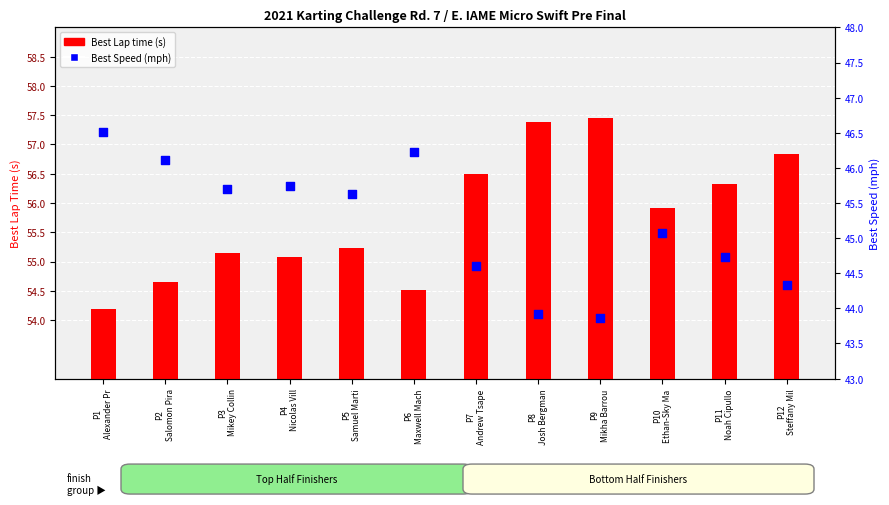

Which series contains the lowest Y value?

Best Speed (mph)